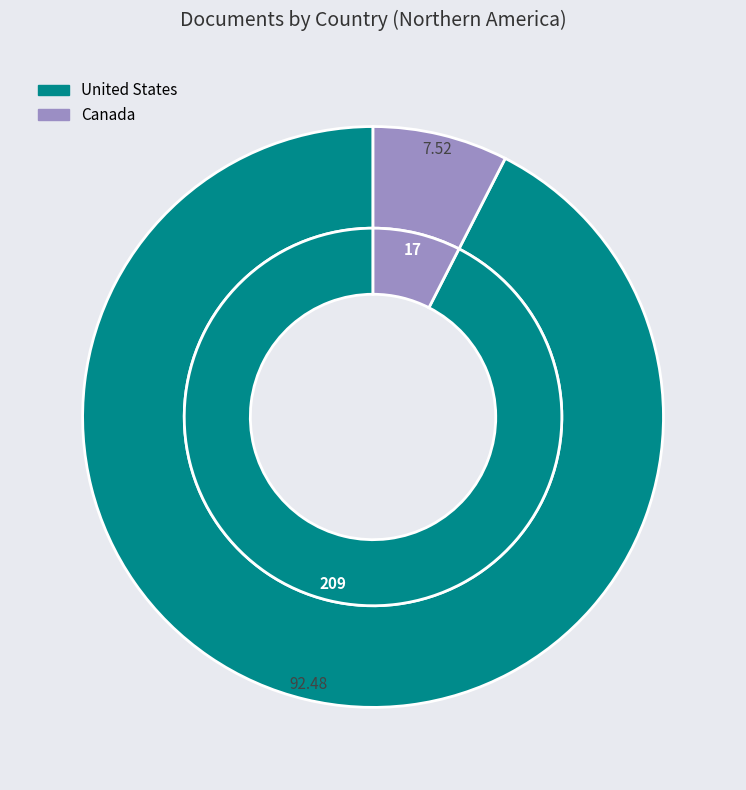

Combined, what portion of the pie is United States and Canada?

100.0%